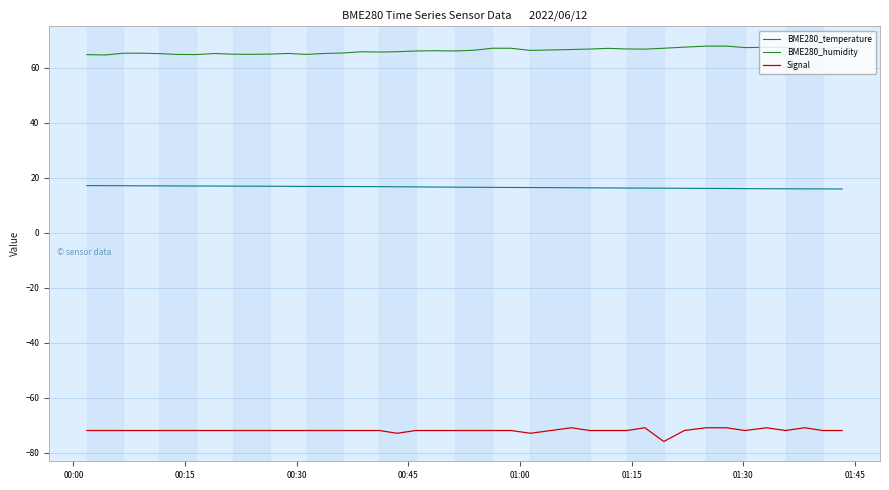

What is the difference between the maximum and minimum values in the BME280_humidity series?

3.2